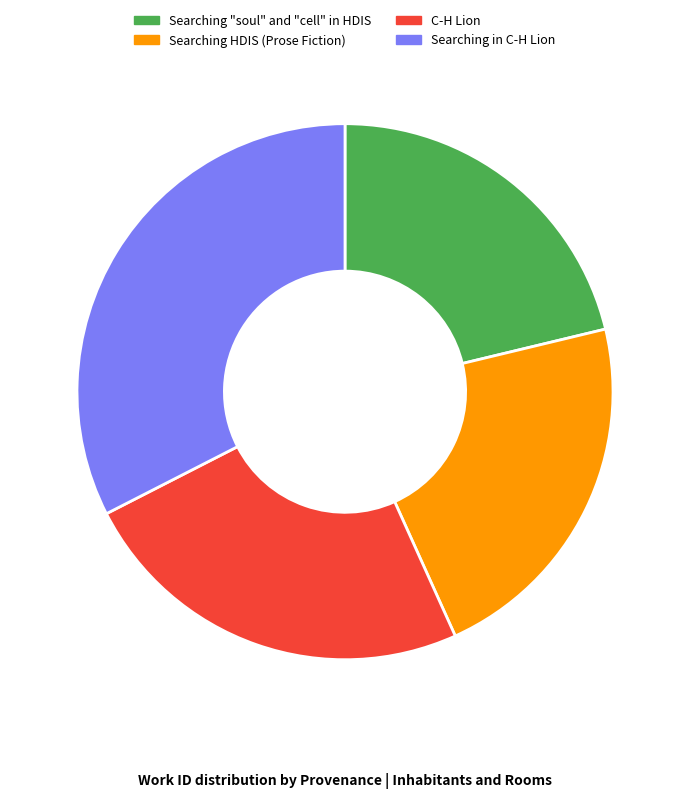

Rank the categories by value from highest to lowest.

Searching in C-H Lion, C-H Lion, Searching HDIS (Prose Fiction), Searching "soul" and "cell" in HDIS